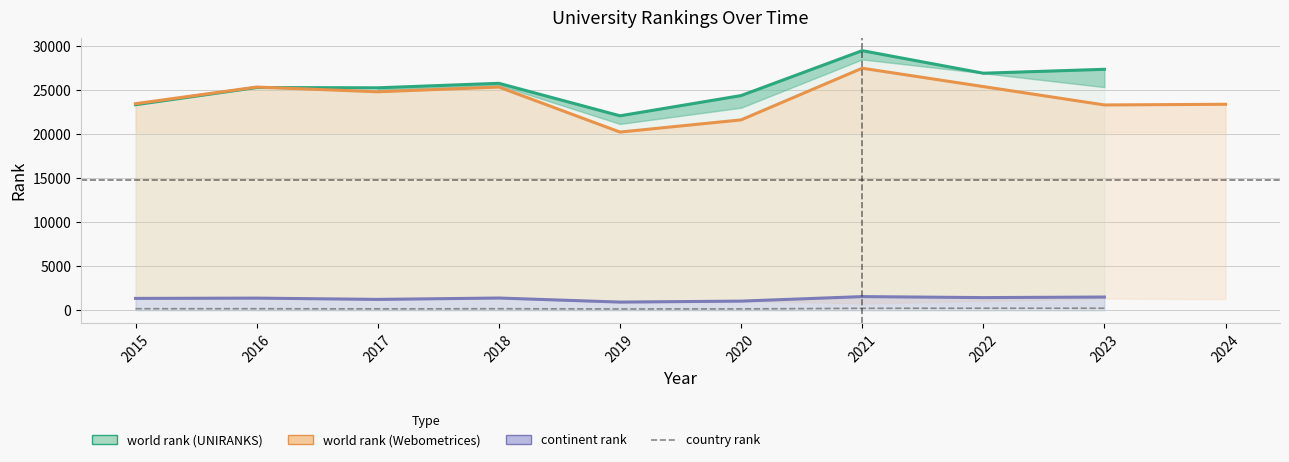

What is the difference between the maximum and minimum values in the world rank (Webometrices) series?

7247